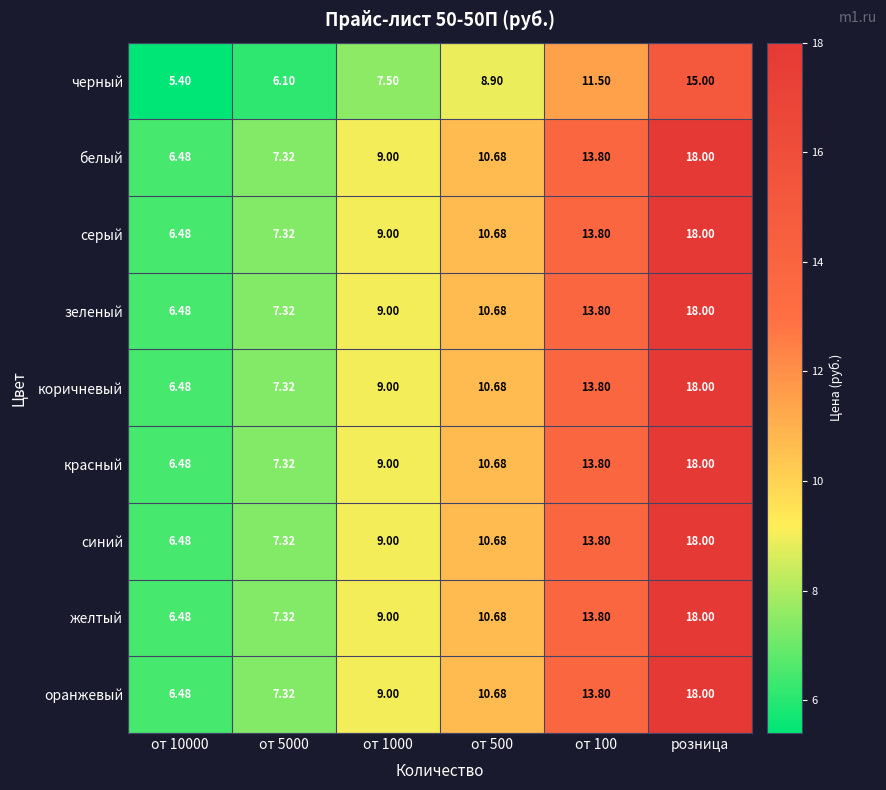

Is the value of красный at от 10000 greater than the value of желтый at от 100?

No